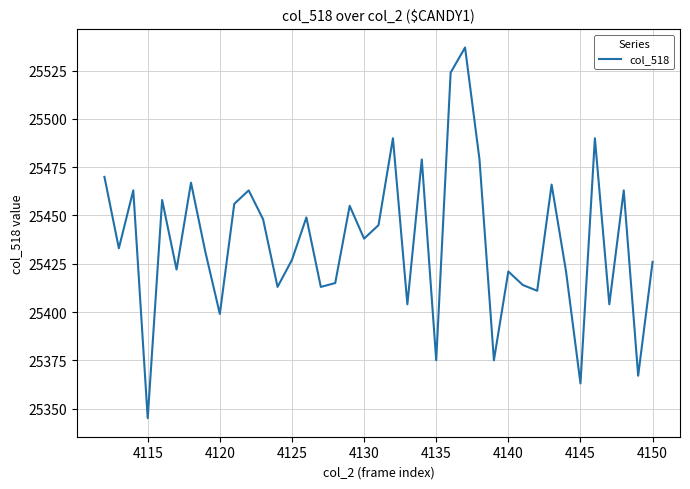

What is the difference between the maximum and minimum values?

192